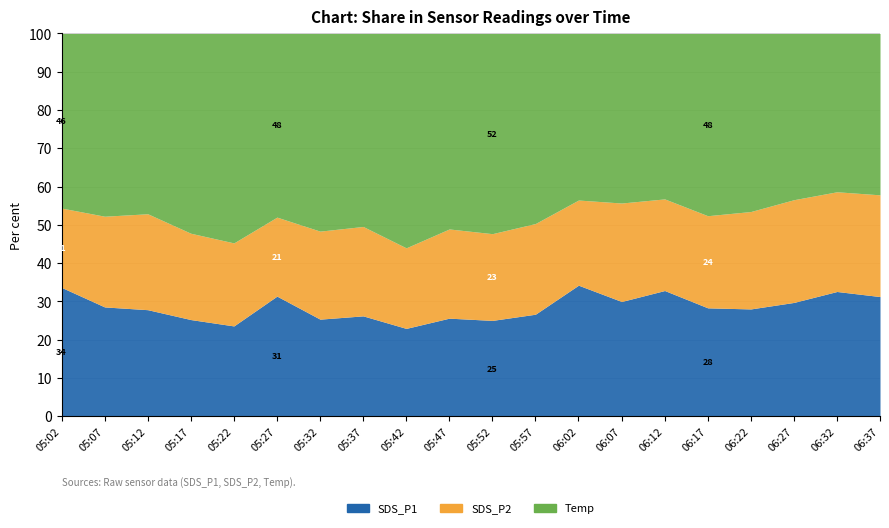

At how many categories does at least one series exceed 6?

20